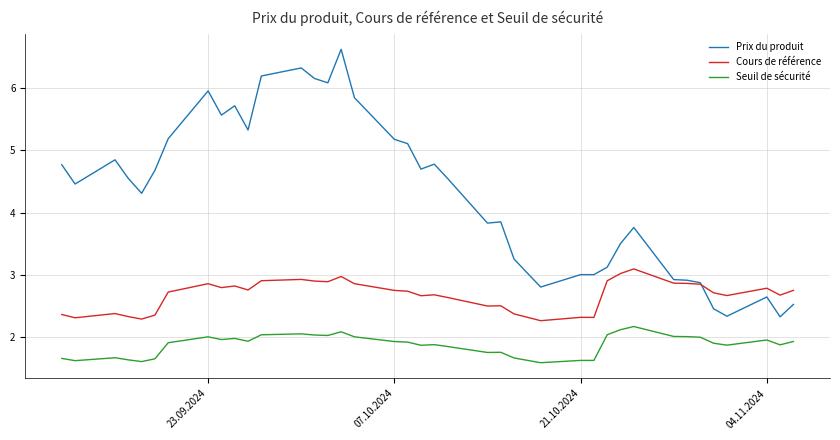

What are all the series names shown in the legend?

Prix du produit, Cours de référence, Seuil de sécurité